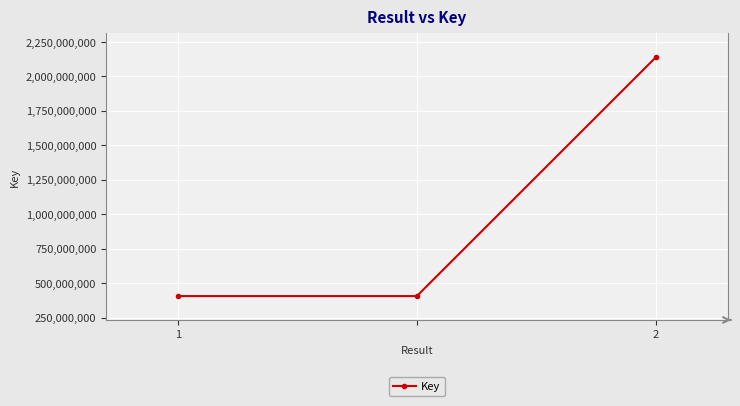

What is the greatest value displayed?

2137668780